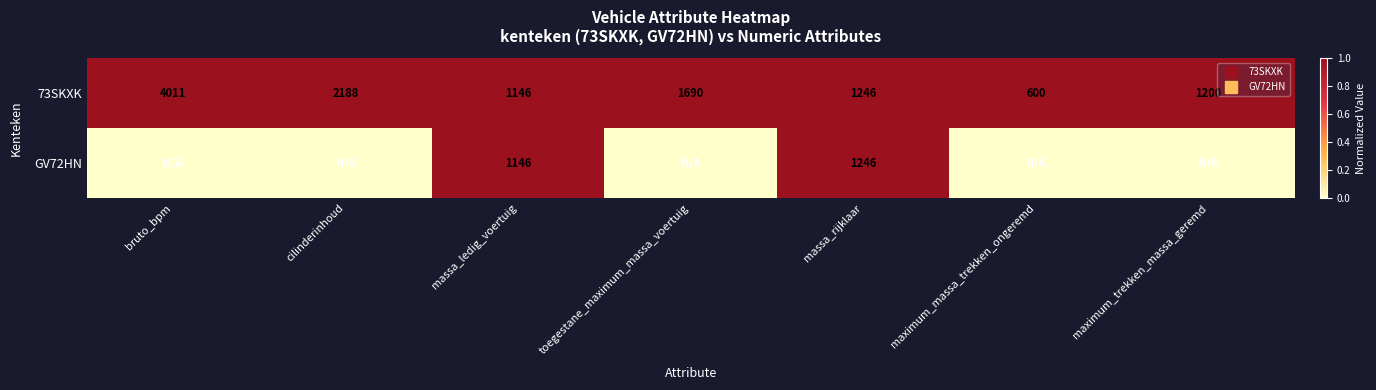

Rank the series by their average value, from highest to lowest.

73SKXK, GV72HN